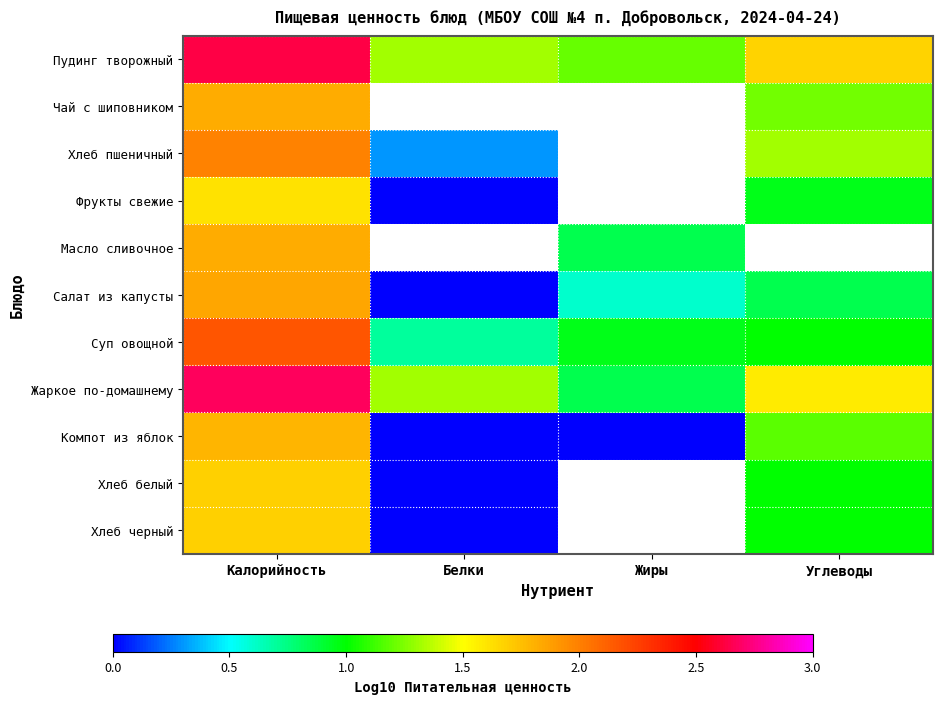

At which category is the sum across all series the highest?

Калорийность